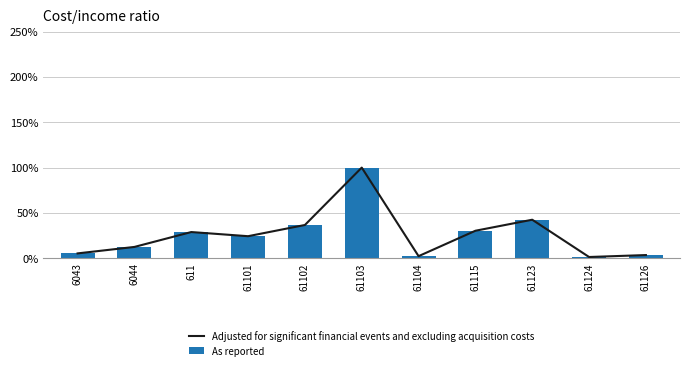

Rank the series by their average value, from lowest to highest.

As reported, Adjusted for significant financial events and excluding acquisition costs